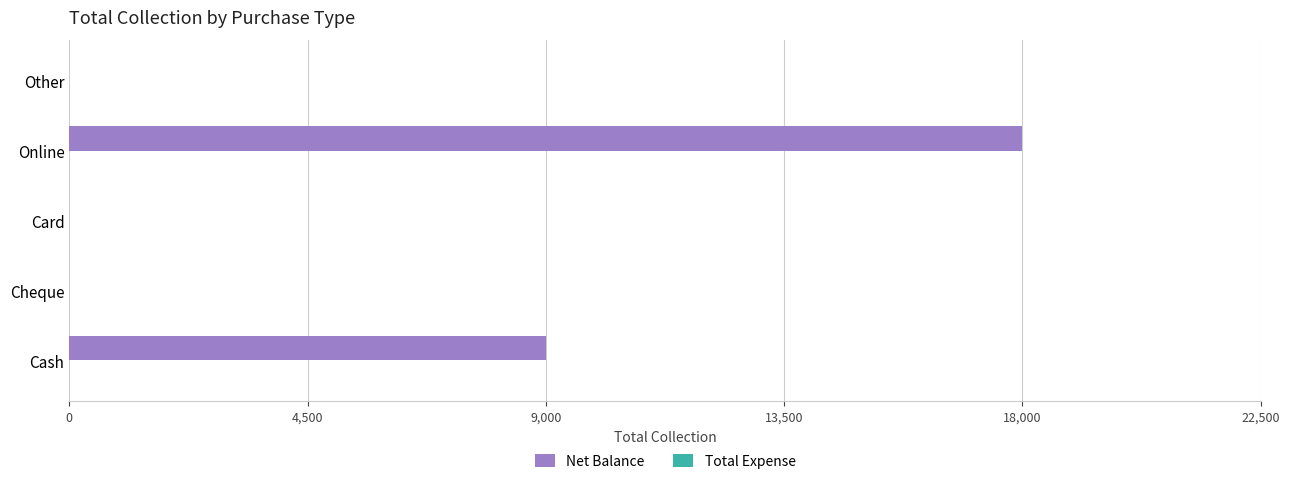

Which label corresponds to the largest value in the chart?

Online